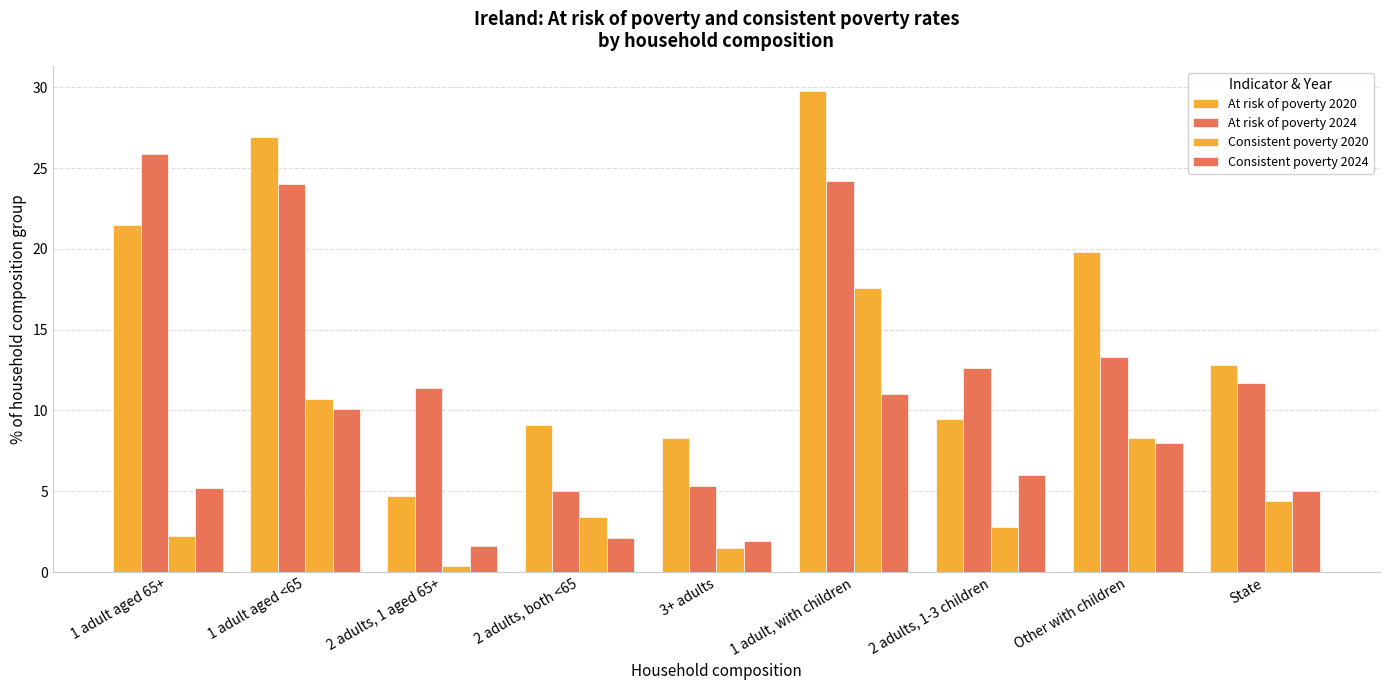

How many data points does each series have?

9